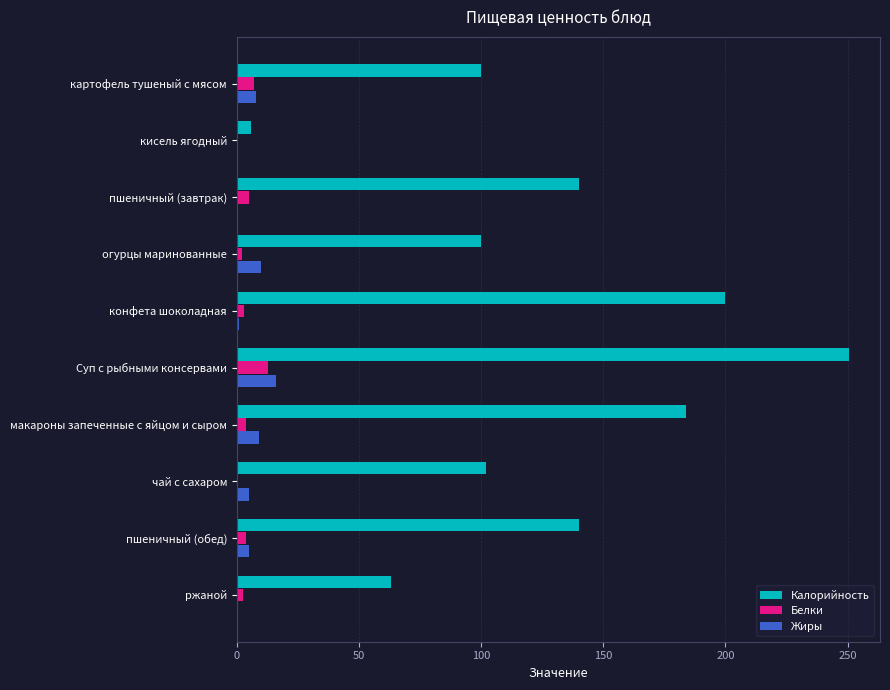

What are all the series names shown in the legend?

Калорийность, Белки, Жиры